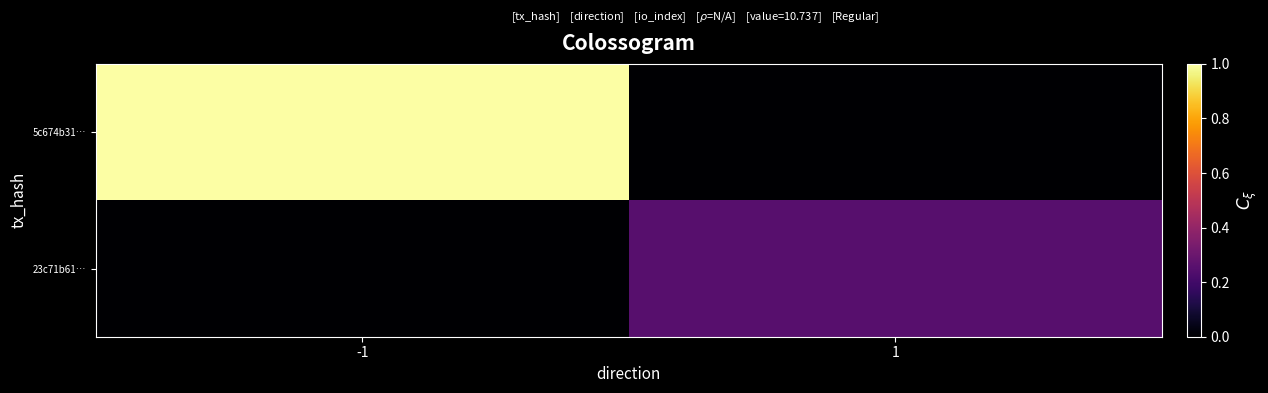

List the series in order of their peak value, lowest first.

23c71b61…, 5c674b31…